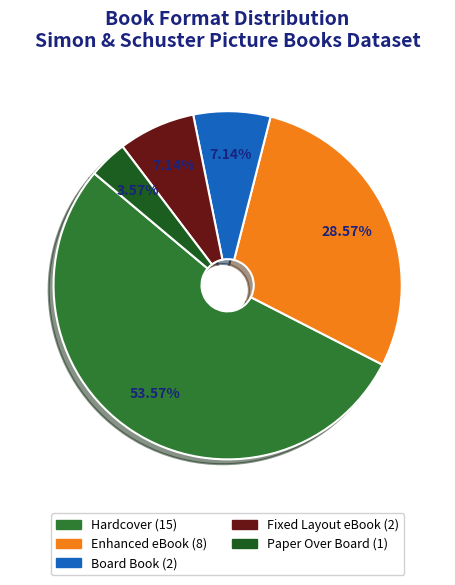

Which slice represents more than half of the pie?

Hardcover